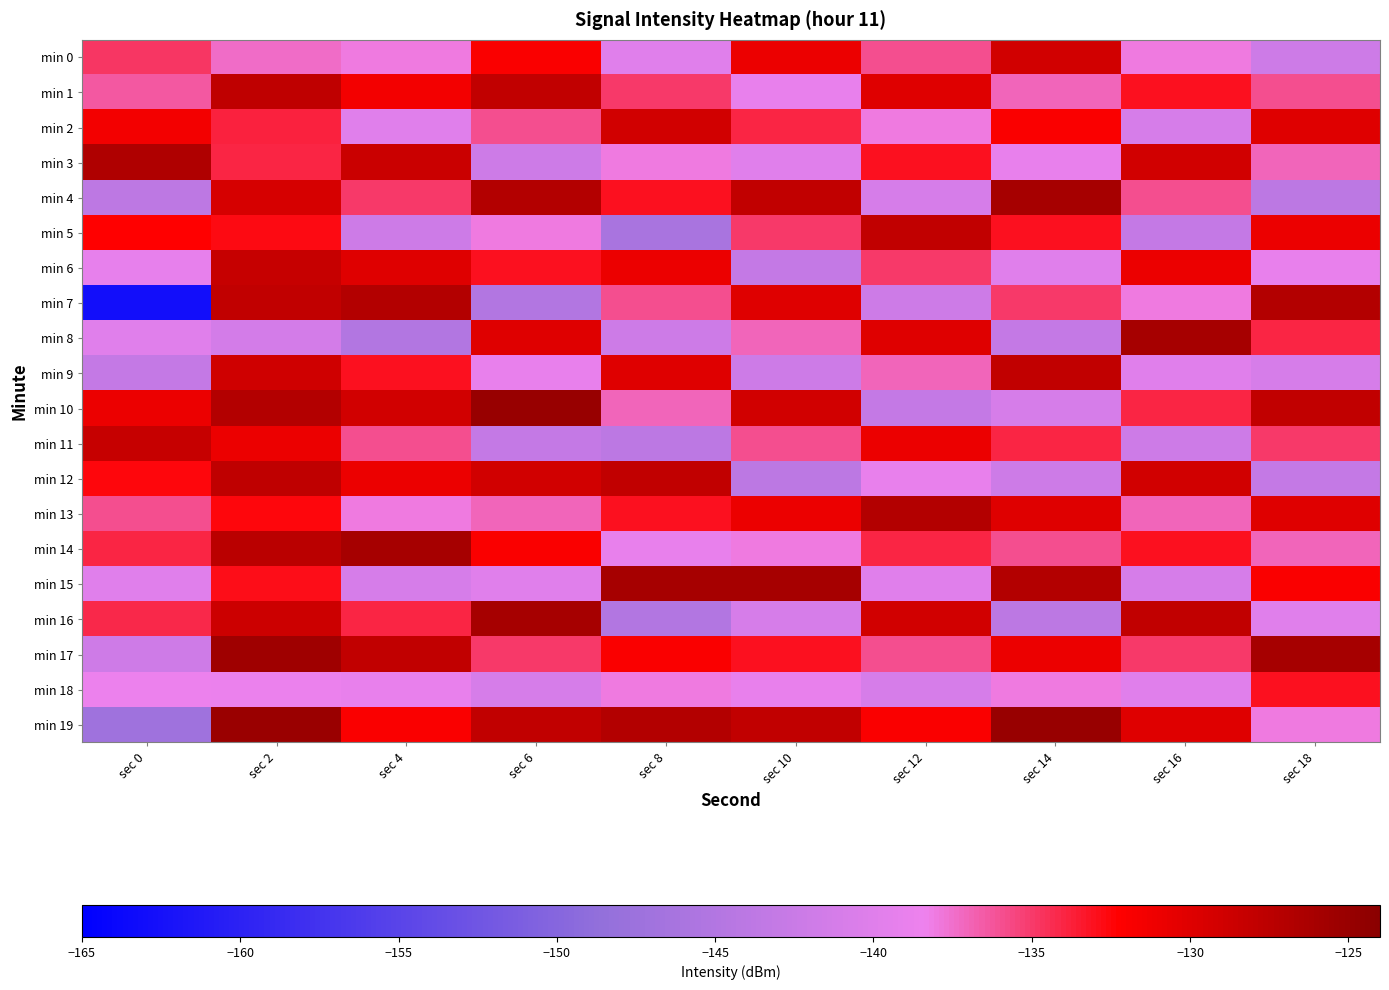

Rank the series at sec 8 from highest to lowest value.

min 15, min 19, min 12, min 2, min 9, min 6, min 17, min 4, min 13, min 1, min 7, min 10, min 3, min 18, min 14, min 0, min 8, min 11, min 16, min 5